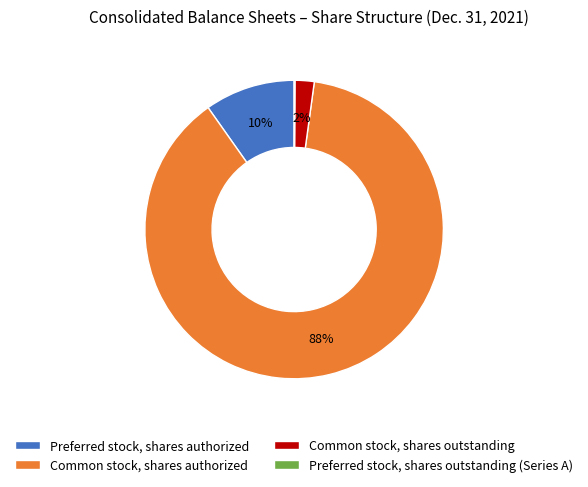

Which slice is the largest?

Common stock, shares authorized